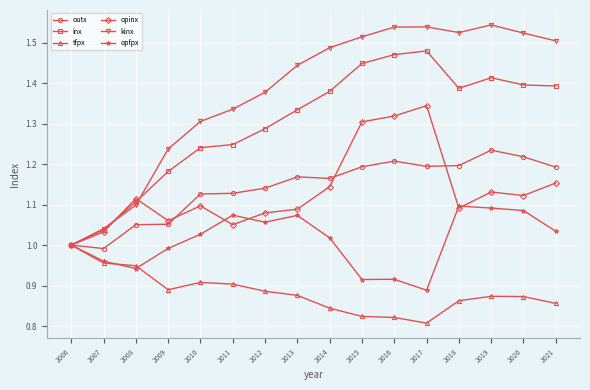

Which series has the widest spread of values?

kinx